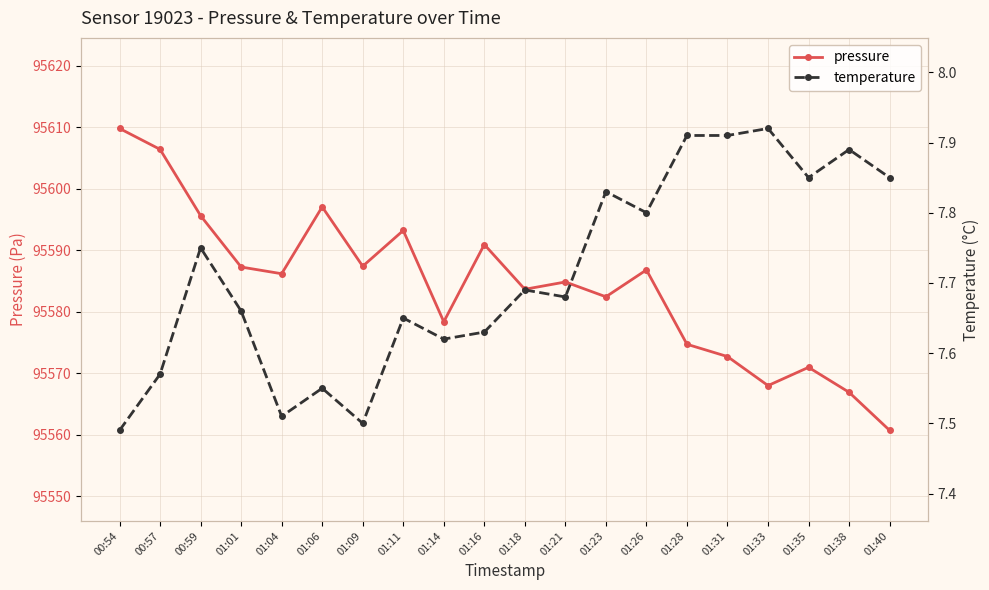

Which label corresponds to the smallest value in the chart?

00:54